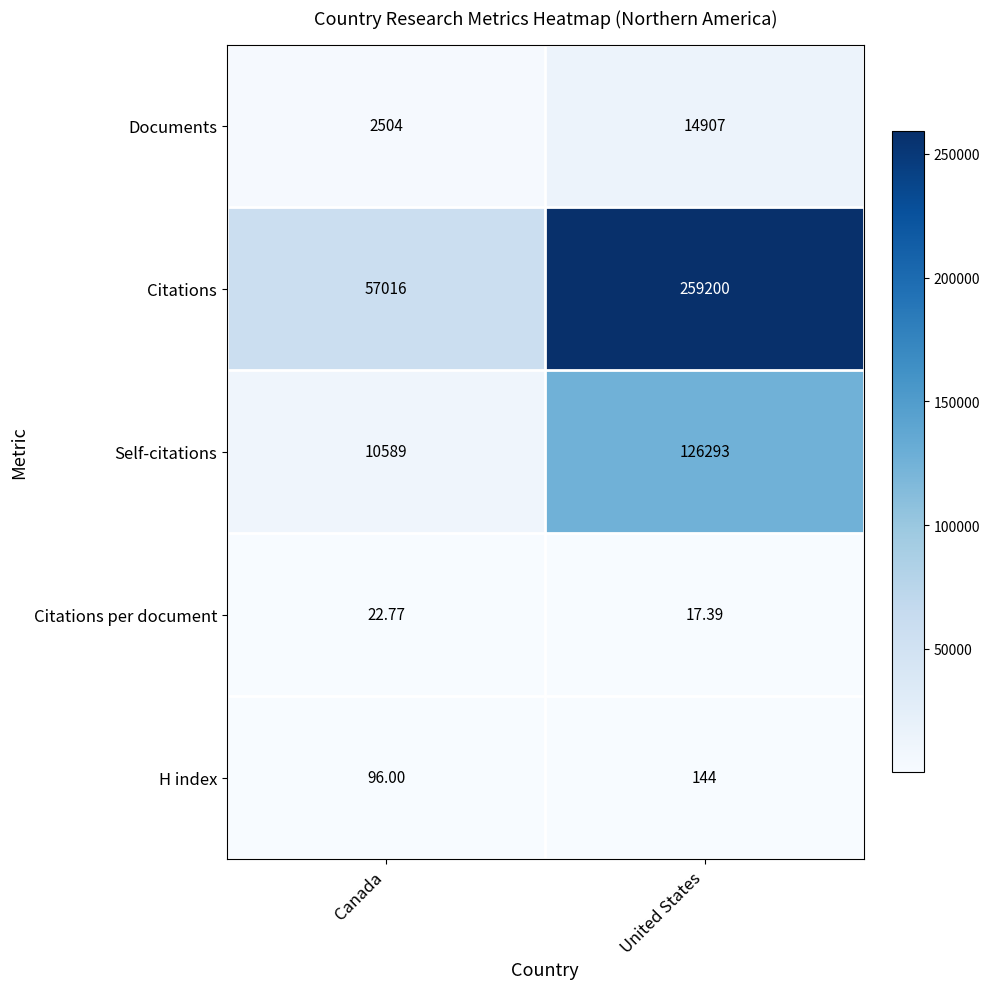

At which category is the sum across all series the highest?

United States